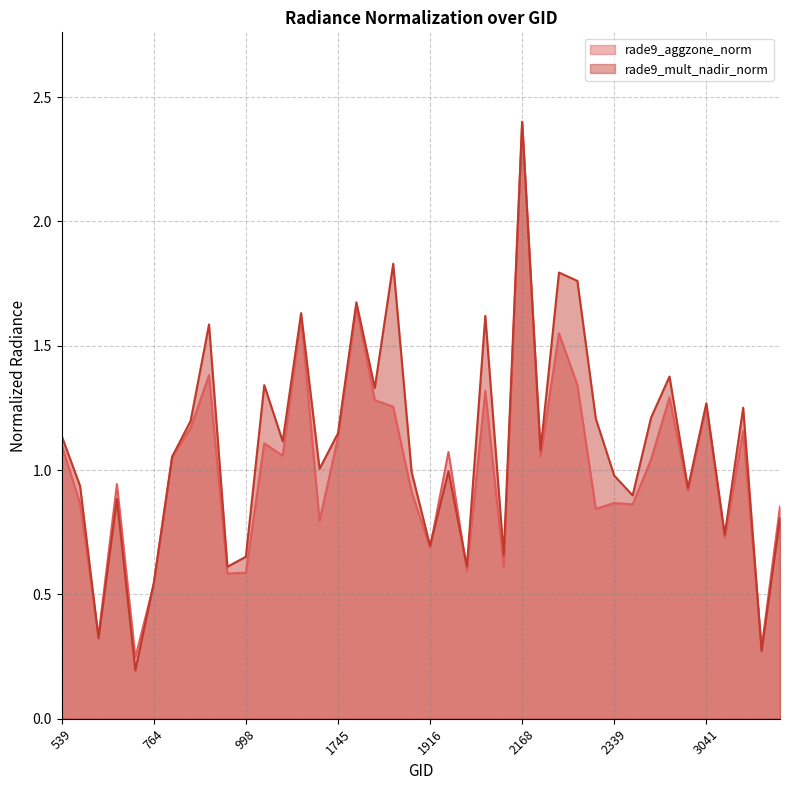

List the labels in order of rade9_aggzone_norm value, smallest first.

710, 3176, 629, 764, 980, 998, 1988, 2042, 1916, 3077, 1196, 2303, 3203, 2366, 593, 2339, 1880, 3005, 665, 2951, 872, 2204, 1070, 1943, 539, 1034, 1745, 3140, 908, 1835, 3041, 1817, 2978, 2024, 2285, 944, 2240, 1142, 1781, 2168